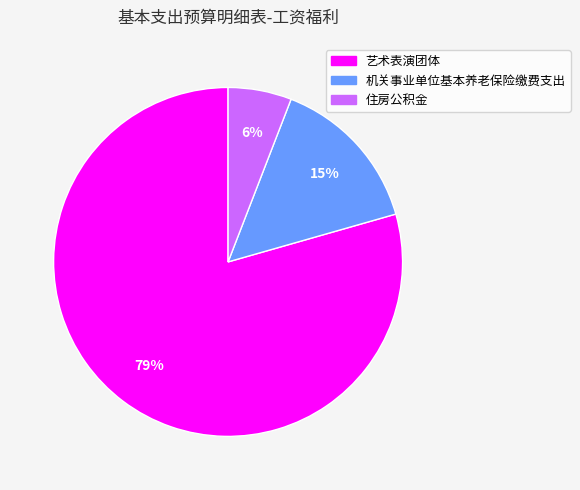

Rank the categories by value from highest to lowest.

艺术表演团体, 机关事业单位基本养老保险缴费支出, 住房公积金